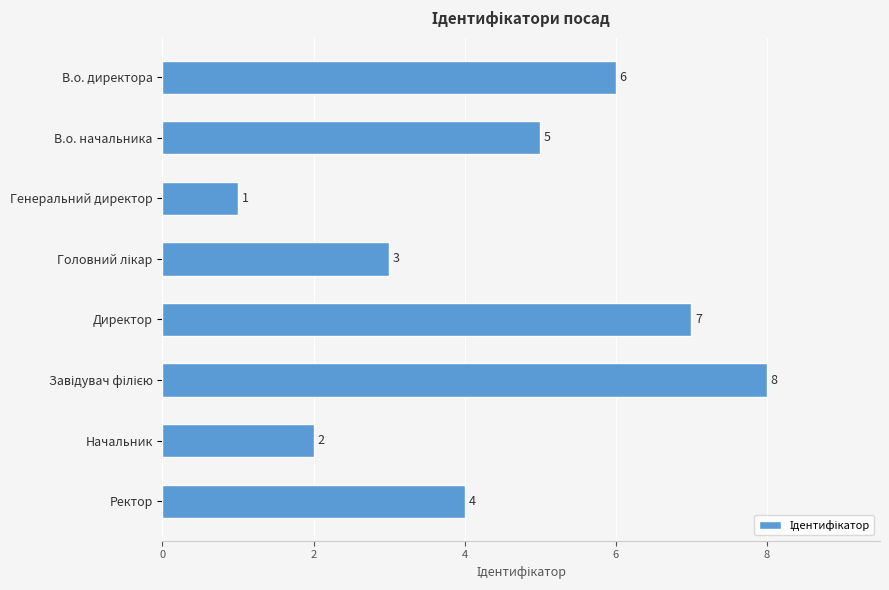

Where is the data nearest to the value 4?

Ректор